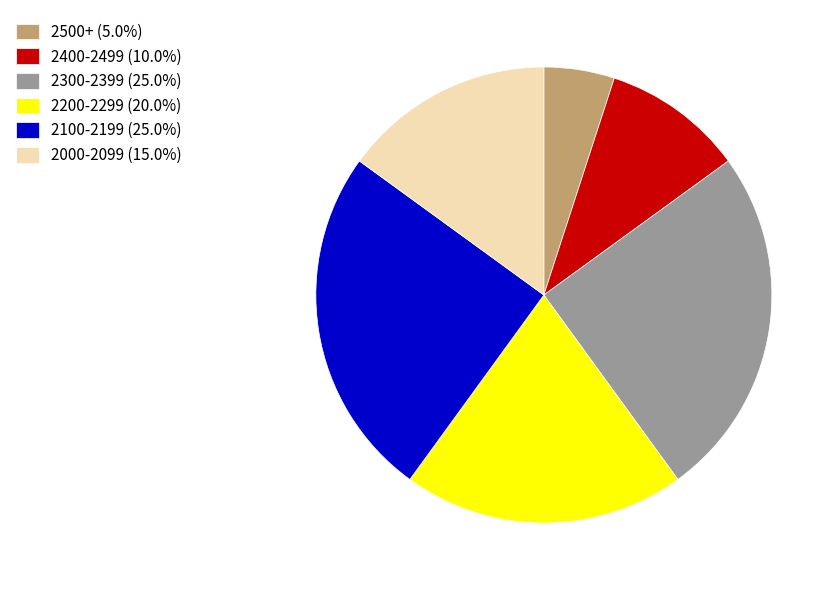

Approximately how many times larger is the value at 2200-2299 (20.0%) compared to 2400-2499 (10.0%)?

2.0